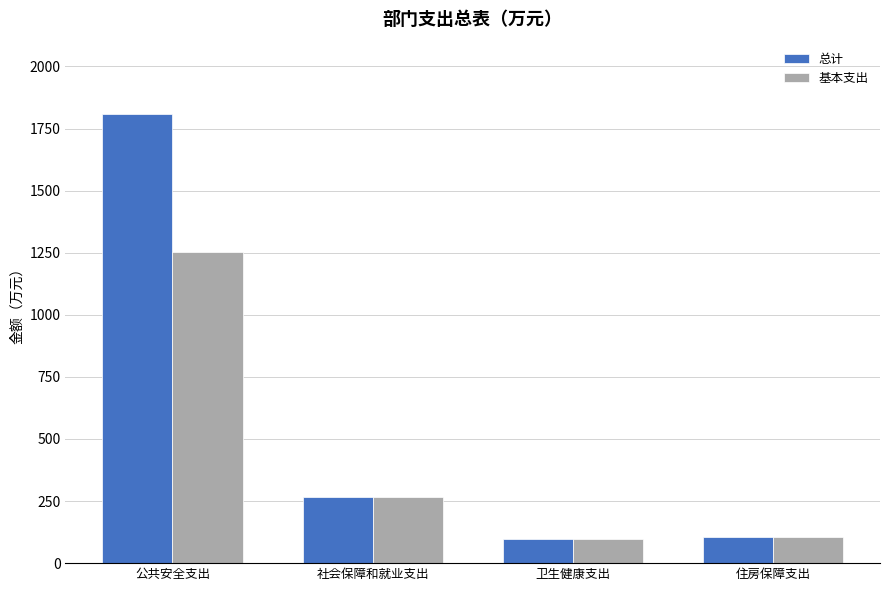

Is the value of 总计 at 公共安全支出 greater than the value of 基本支出 at 公共安全支出?

Yes